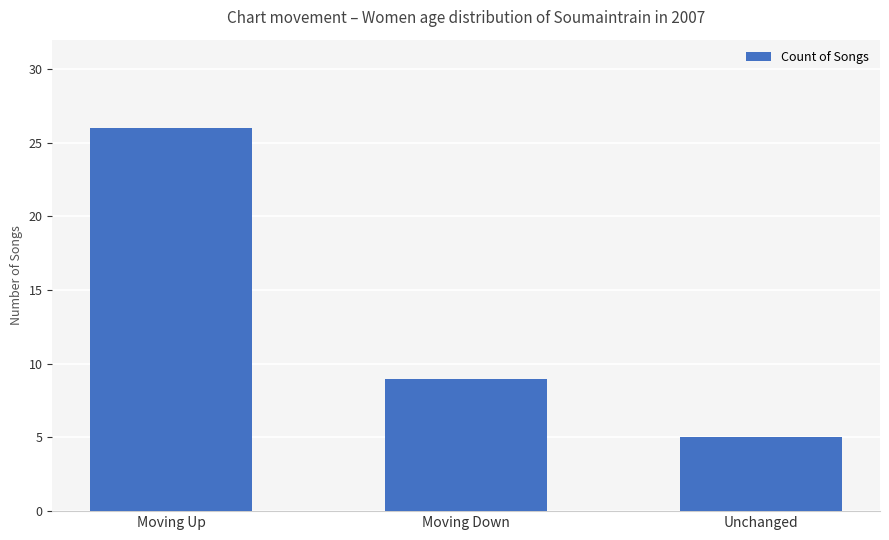

Reading right to left, what are all the values shown in this chart?

5	9	26